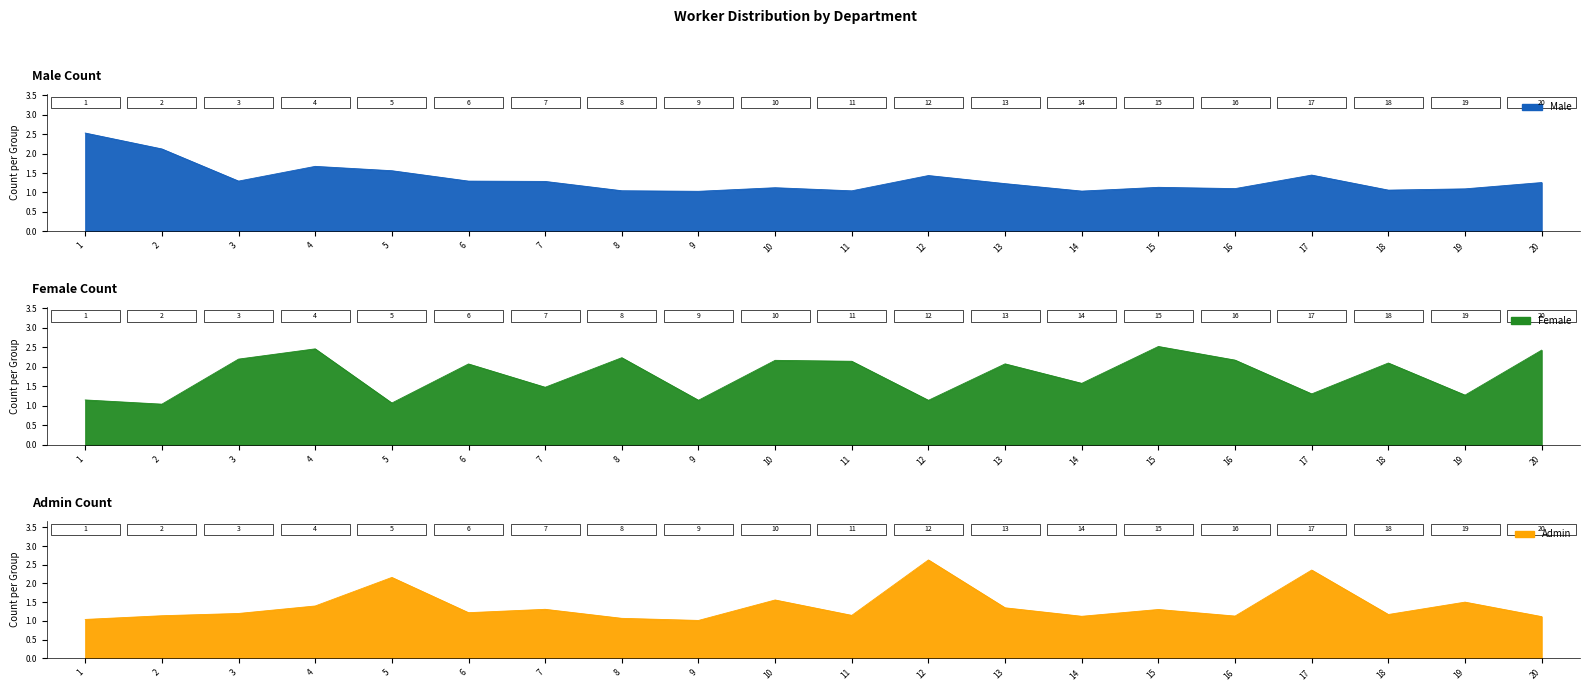

What are all the series names shown in the legend?

Male, Female, Admin